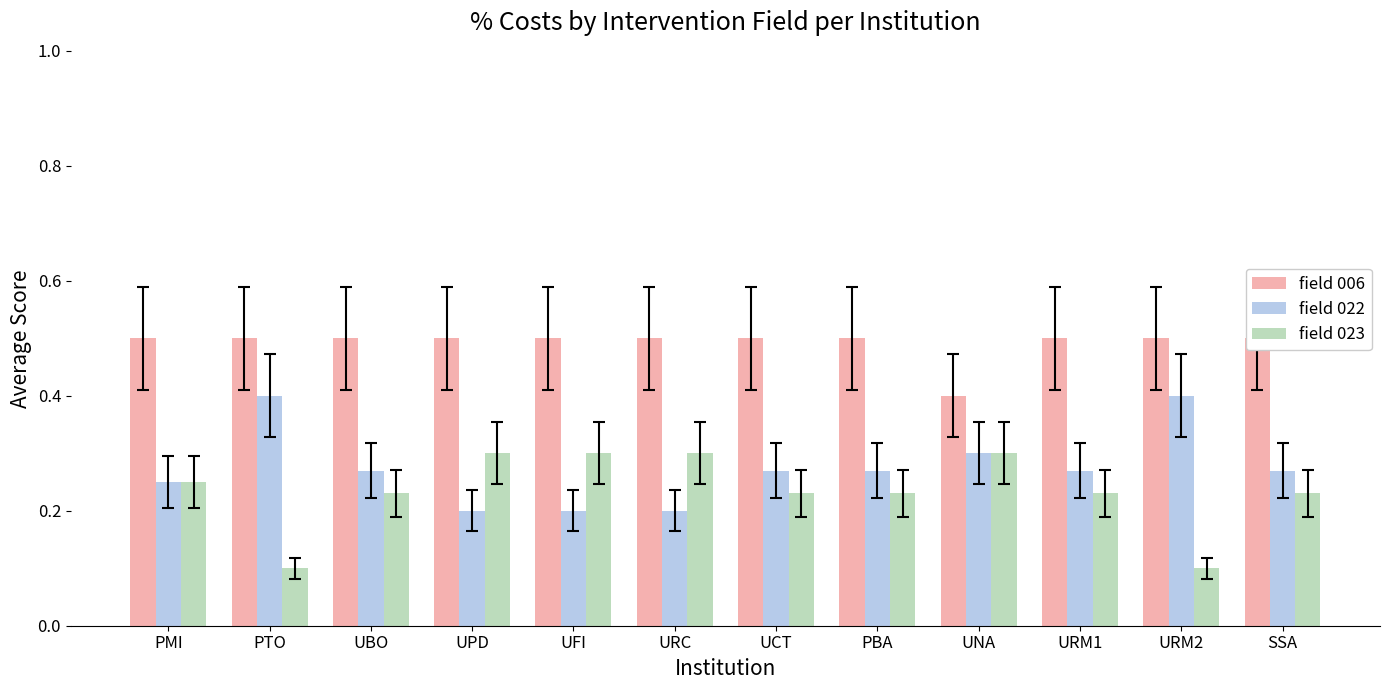

Rank the series at UPD from lowest to highest value.

field 022, field 023, field 006